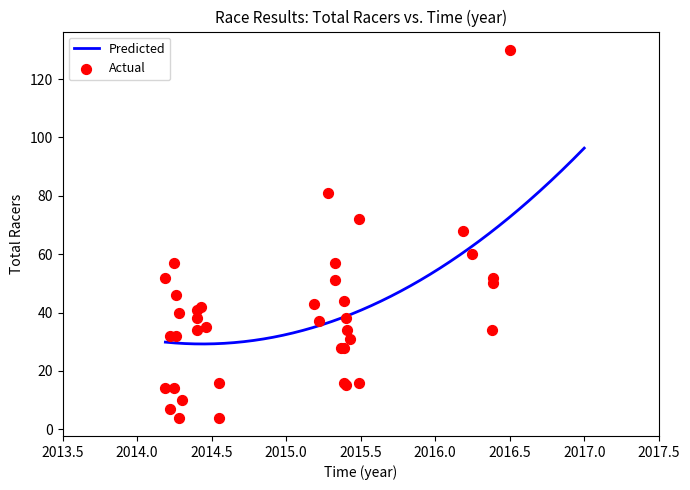

What is the lowest value of the Predicted series?

29.2